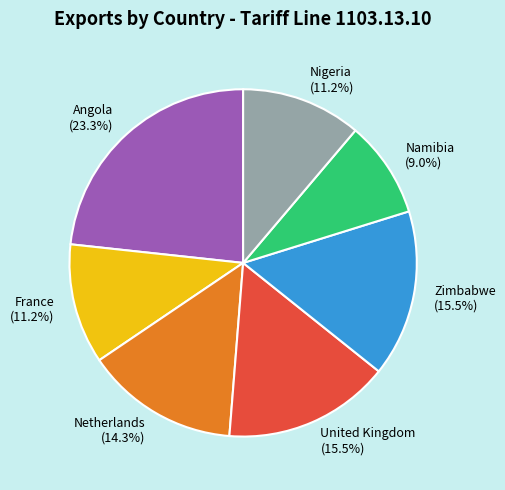

How much of the chart is everything except United Kingdom?

84.5%